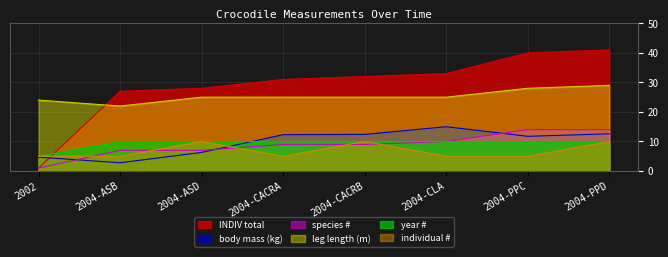

List the series in order of their peak value, lowest first.

year #, individual #, species #, body mass (kg), leg length (m), INDIV total